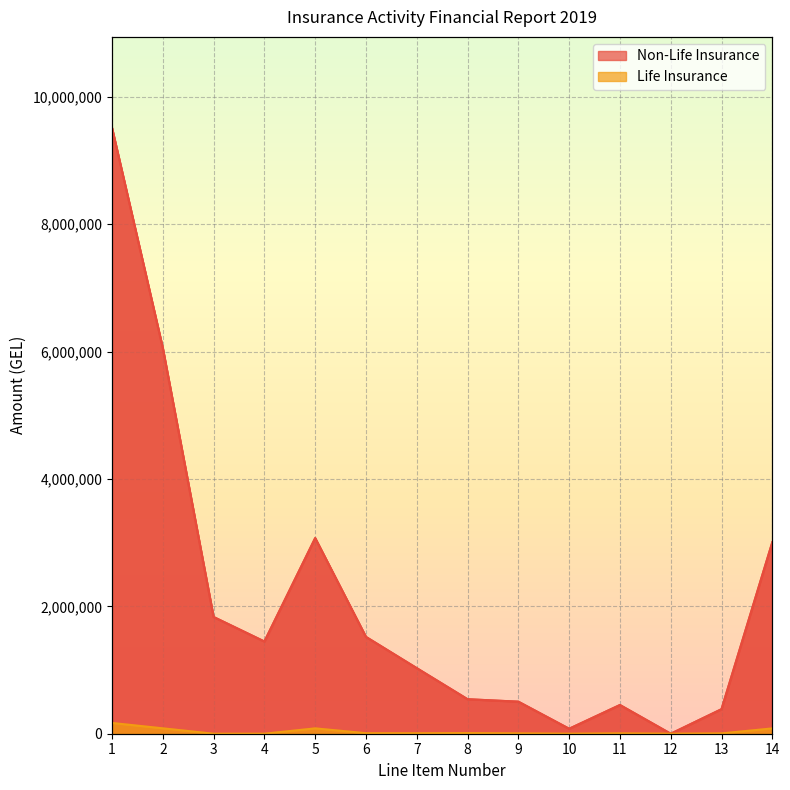

Is the value of Life Insurance at 8 greater than the value of Non-Life Insurance at 2?

No